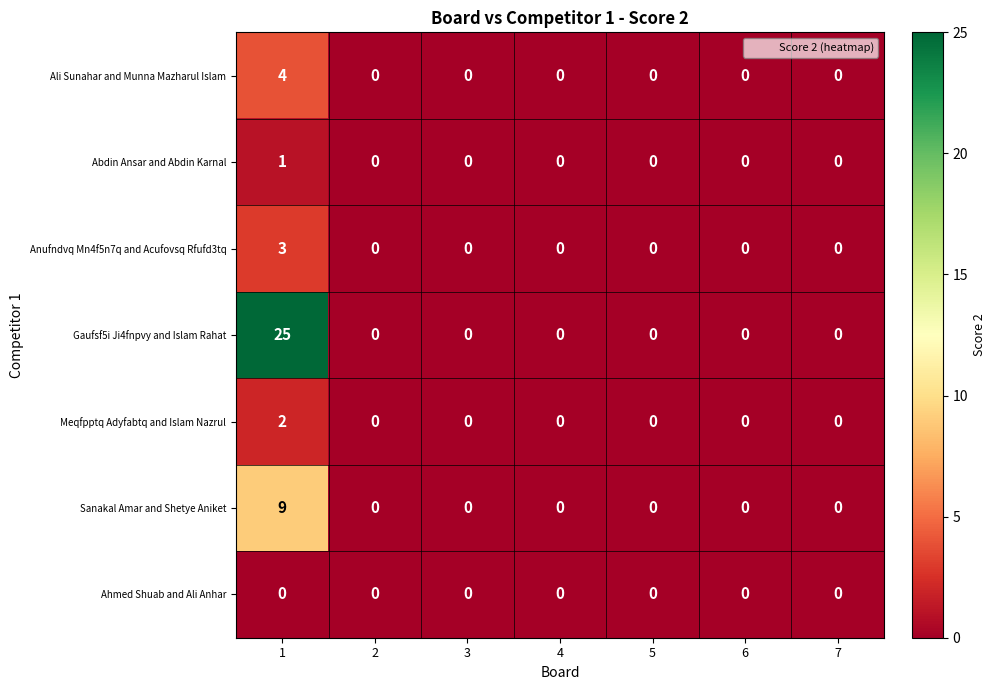

List the series in order of their peak value, lowest first.

Ahmed Shuab and Ali Anhar, Abdin Ansar and Abdin Karnal, Meqfpptq Adyfabtq and Islam Nazrul, Anufndvq Mn4f5n7q and Acufovsq Rfufd3tq, Ali Sunahar and Munna Mazharul Islam, Sanakal Amar and Shetye Aniket, Gaufsf5i Ji4fnpvy and Islam Rahat